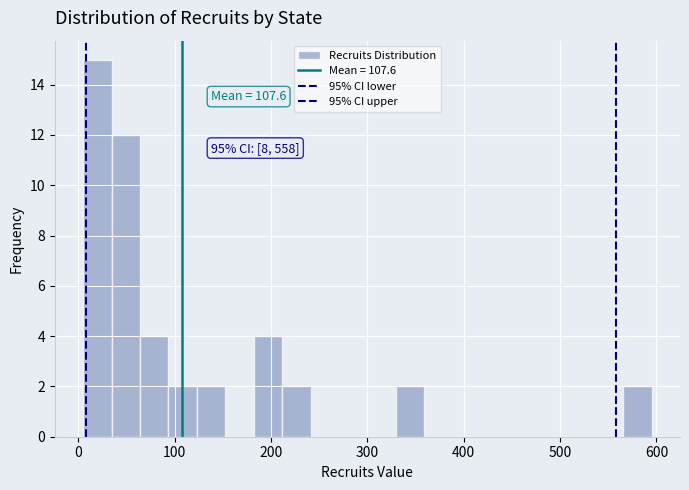

Around what value on the x-axis is the tallest bar? Give the approximate position of its centre, as read against the axis.

20